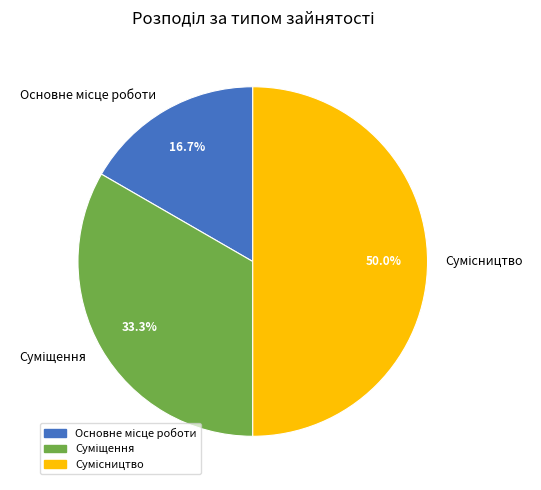

How many slices are in this pie chart?

3